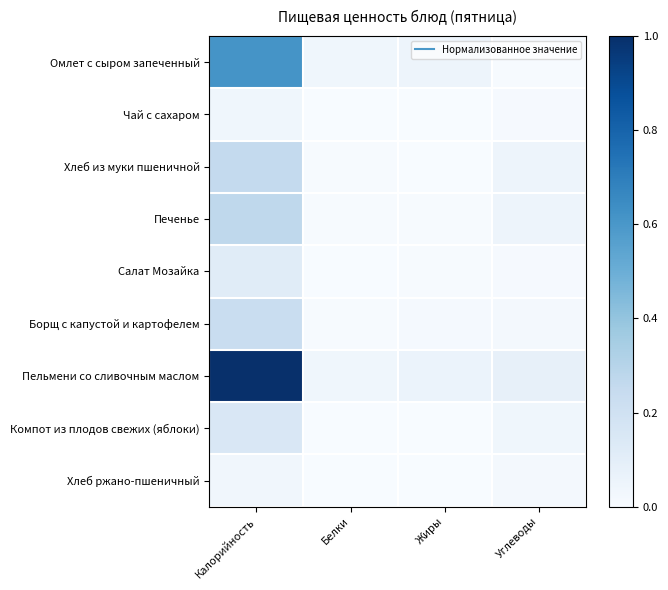

Reading left to right, list all the values displayed in this chart.

Омлет с сыром запеченный: Калорийность=0.6	Белки=0.0	Жиры=0.0	Углеводы=0.0
Чай с сахаром: Калорийность=0.0	Белки=0.0	Жиры=0.0	Углеводы=0.0
Хлеб из муки пшеничной: Калорийность=0.3	Белки=0.0	Жиры=0.0	Углеводы=0.1
Печенье: Калорийность=0.3	Белки=0.0	Жиры=0.0	Углеводы=0.0
Салат Мозайка: Калорийность=0.1	Белки=0.0	Жиры=0.0	Углеводы=0.0
Борщ с капустой и картофелем: Калорийность=0.2	Белки=0.0	Жиры=0.0	Углеводы=0.0
Пельмени со сливочным маслом: Калорийность=1.0	Белки=0.0	Жиры=0.1	Углеводы=0.1
Компот из плодов свежих (яблоки): Калорийность=0.2	Белки=0.0	Жиры=0.0	Углеводы=0.0
Хлеб ржано-пшеничный: Калорийность=0.0	Белки=0.0	Жиры=0.0	Углеводы=0.0